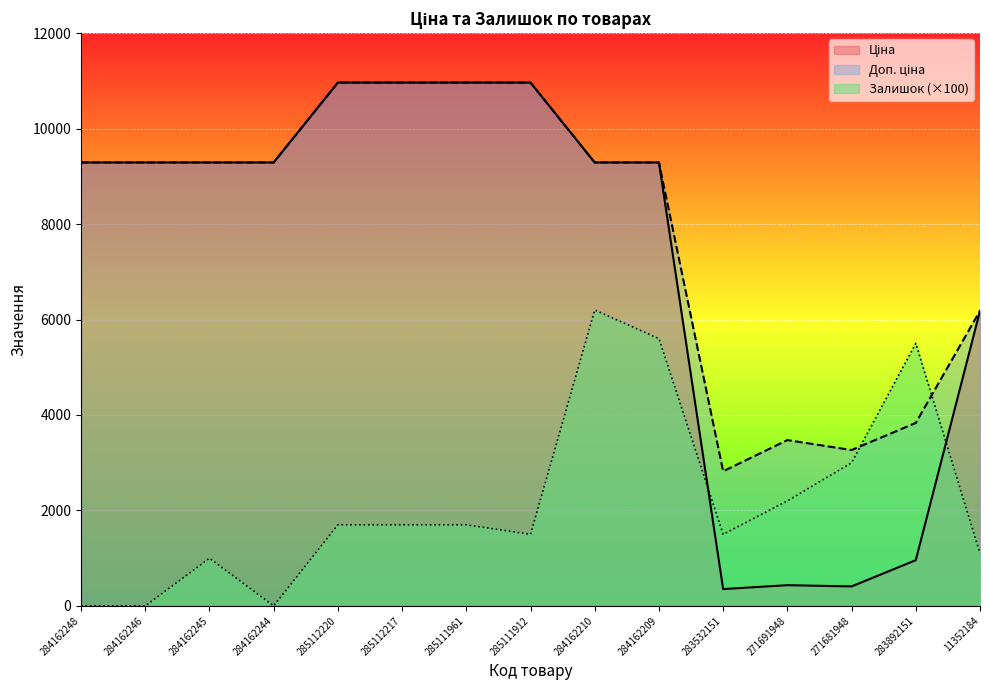

True or false: Ціна has a value of 13562.1 at 284162210.

False